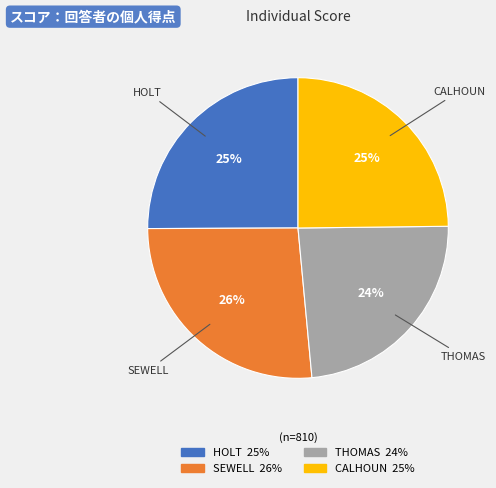

To the nearest percent, what is the average slice percentage?

25%